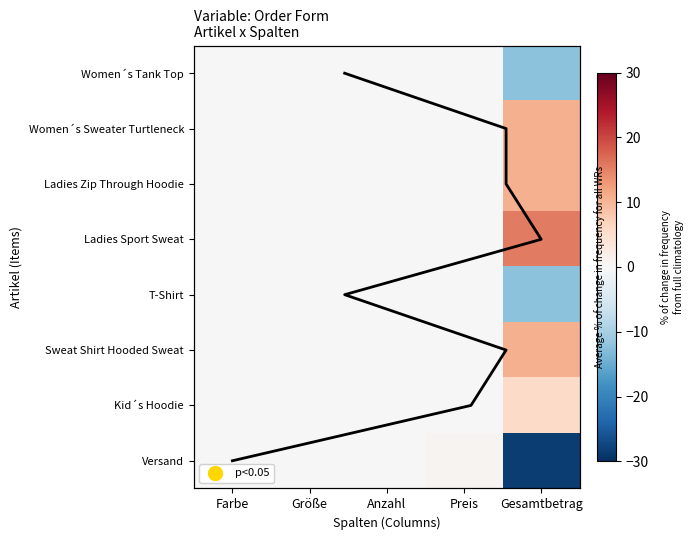

Which label corresponds to the largest value in the chart?

Gesamtbetrag